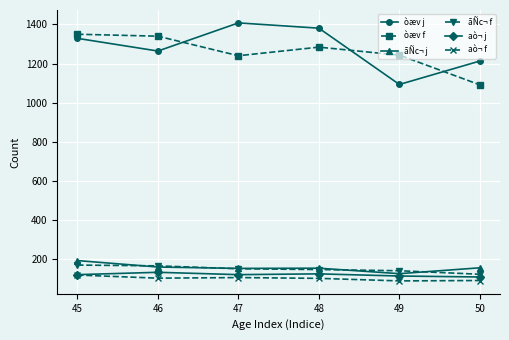

What is the greatest value displayed?

1408